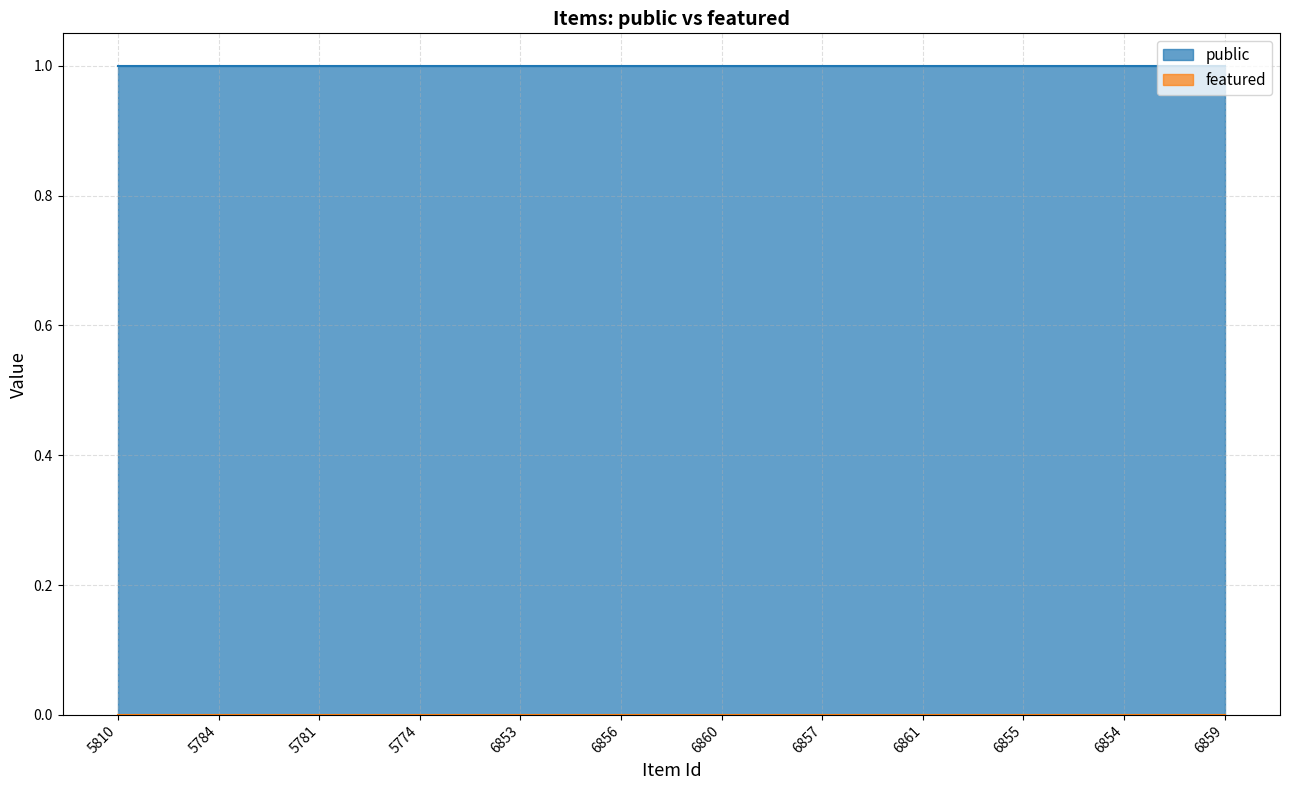

Which series has the largest total across all categories?

public